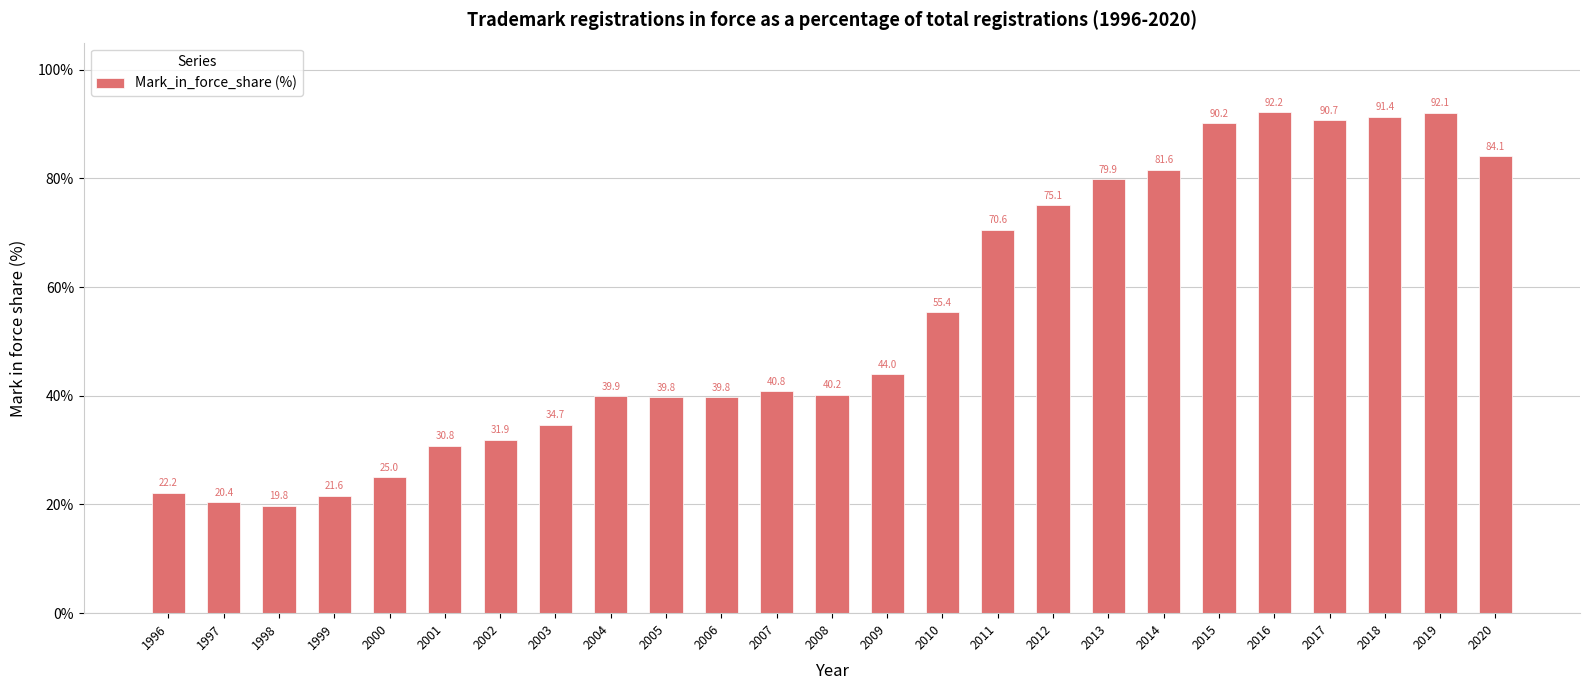

What is the smallest value displayed?

19.8